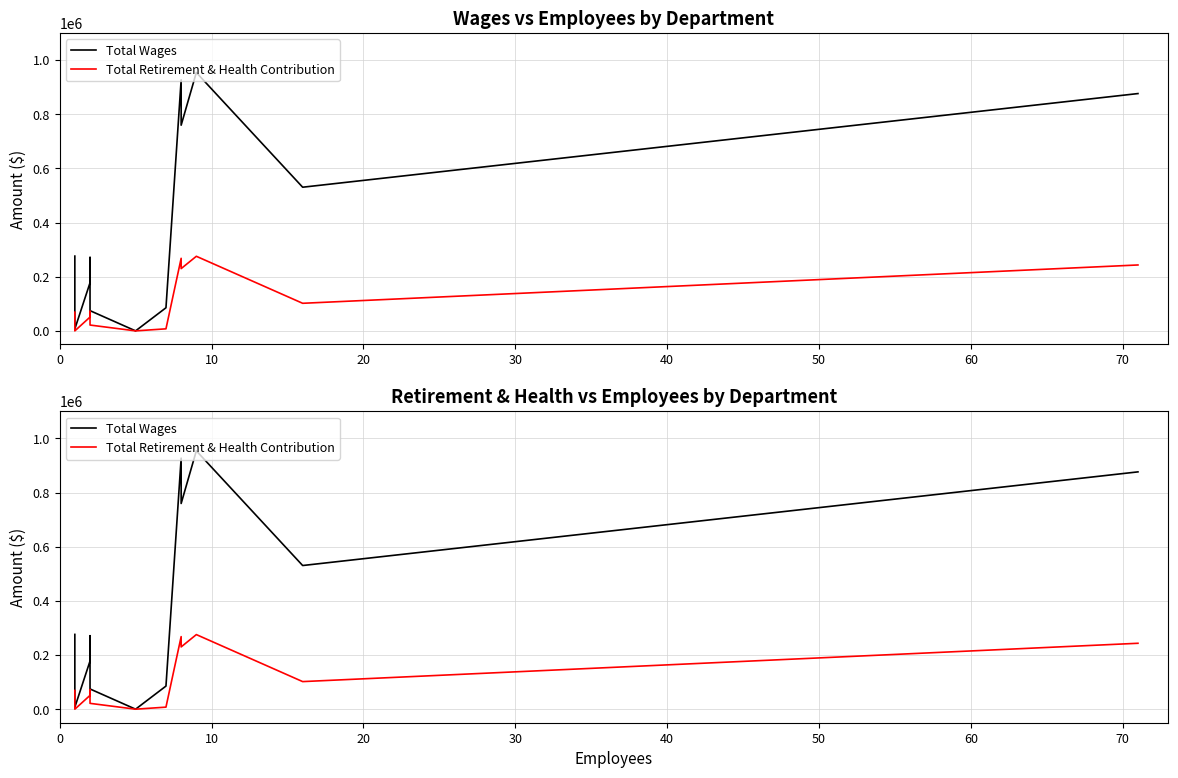

What is the sum of all Total Wages values?

4940220